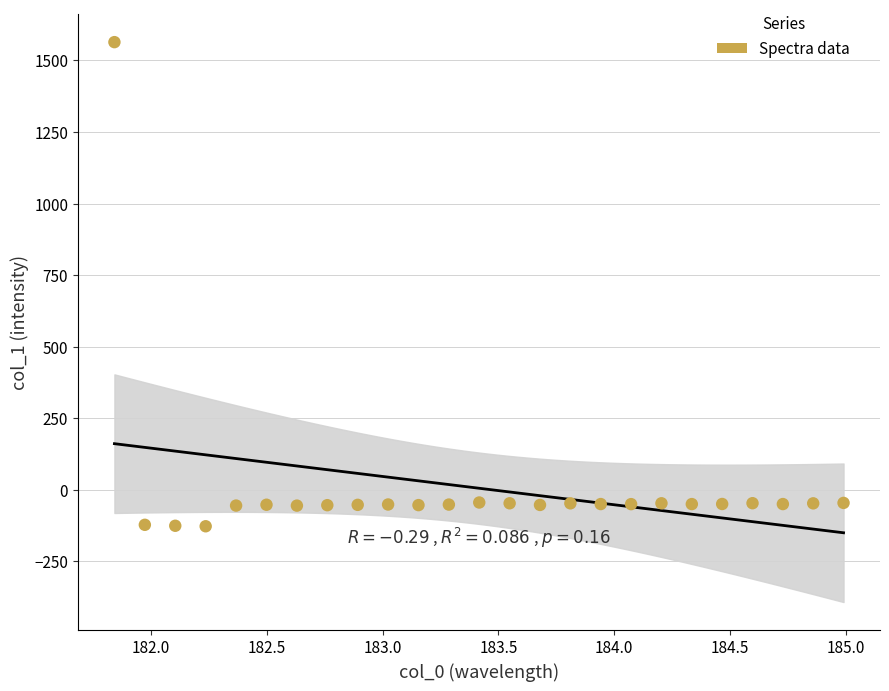

What is the range of X values (max minus min)?

3.1